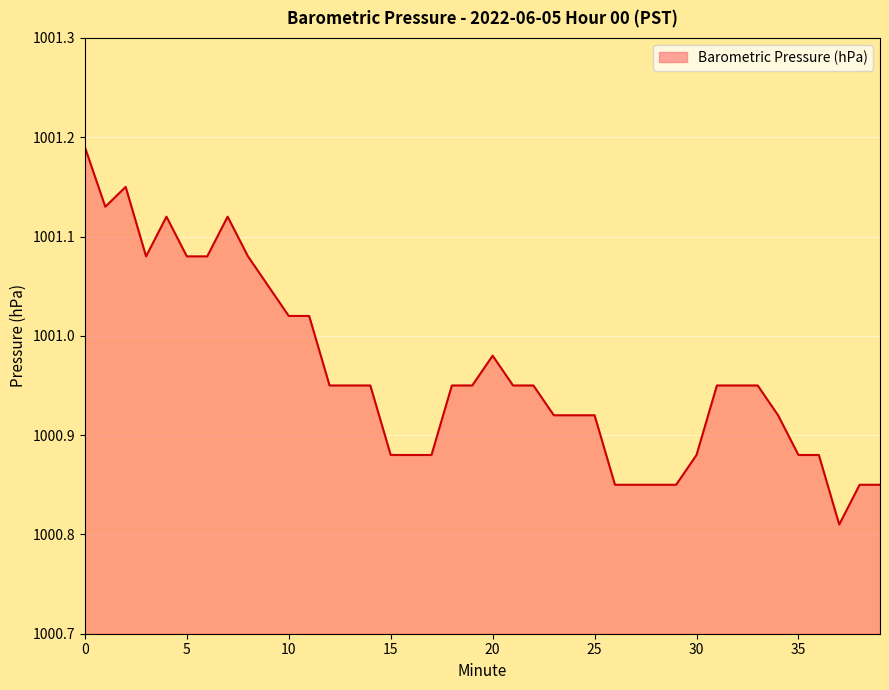

What is the difference between the maximum and minimum values?

0.4